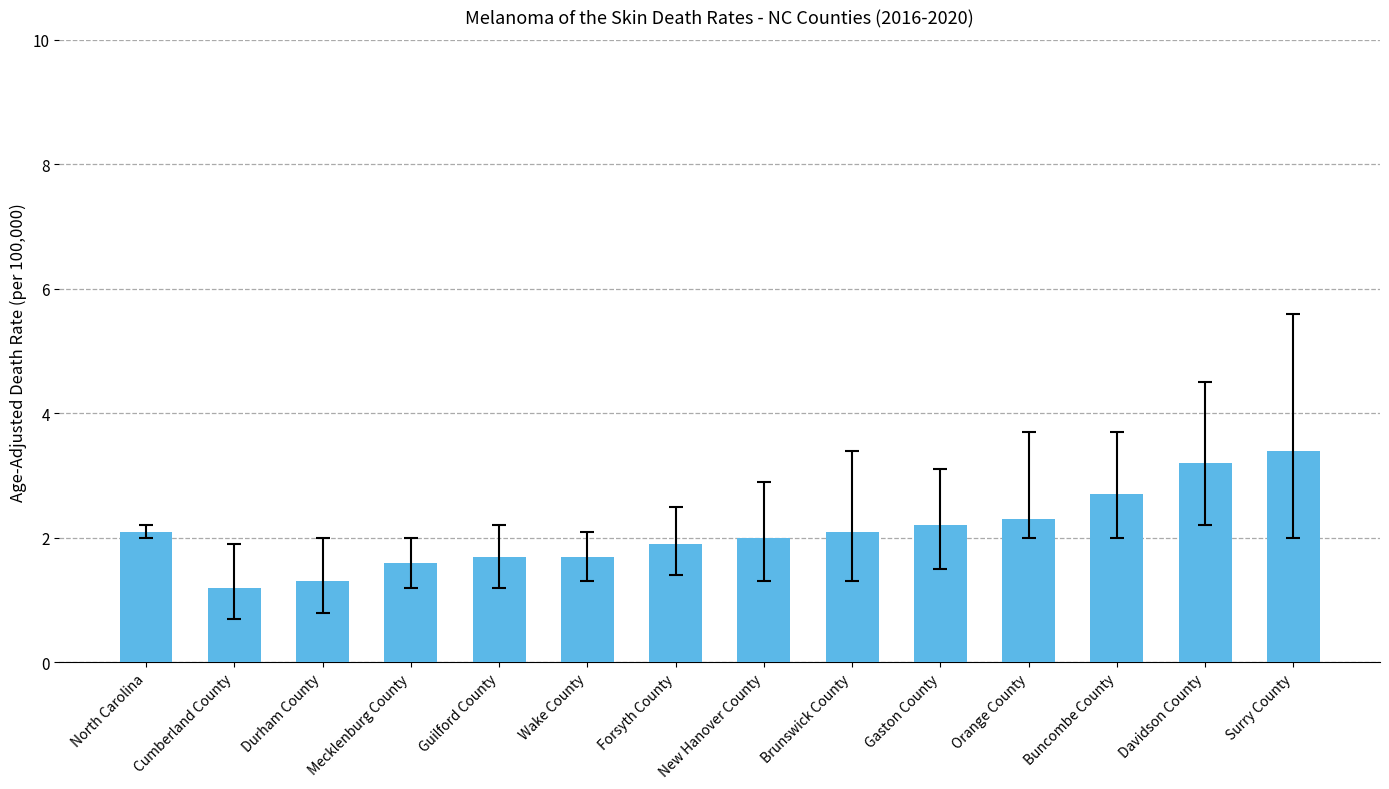

Reading left to right, list all the values displayed in this chart.

North Carolina=2.1	Cumberland County=1.2	Durham County=1.3	Mecklenburg County=1.6	Guilford County=1.7	Wake County=1.7	Forsyth County=1.9	New Hanover County=2.0	Brunswick County=2.1	Gaston County=2.2	Orange County=2.3	Buncombe County=2.7	Davidson County=3.2	Surry County=3.4